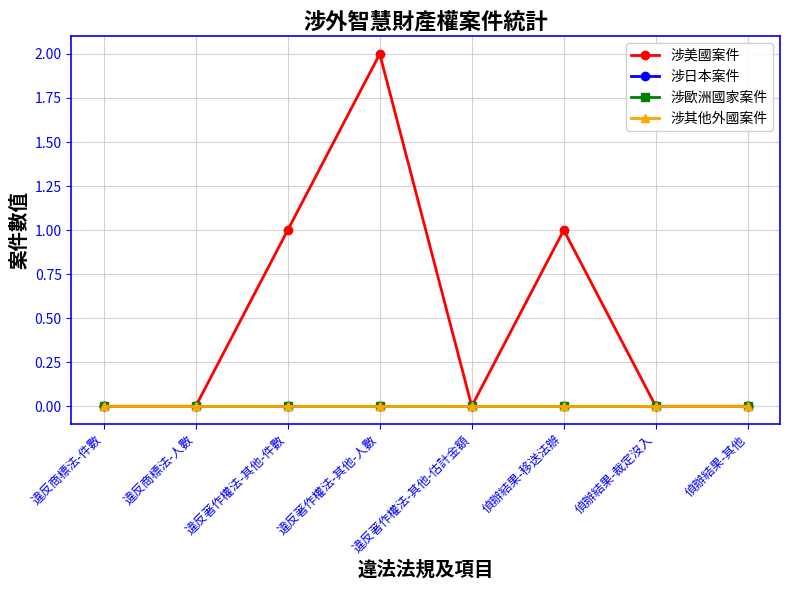

True or false: 涉歐洲國家案件 and 涉美國案件 cross at least once.

False